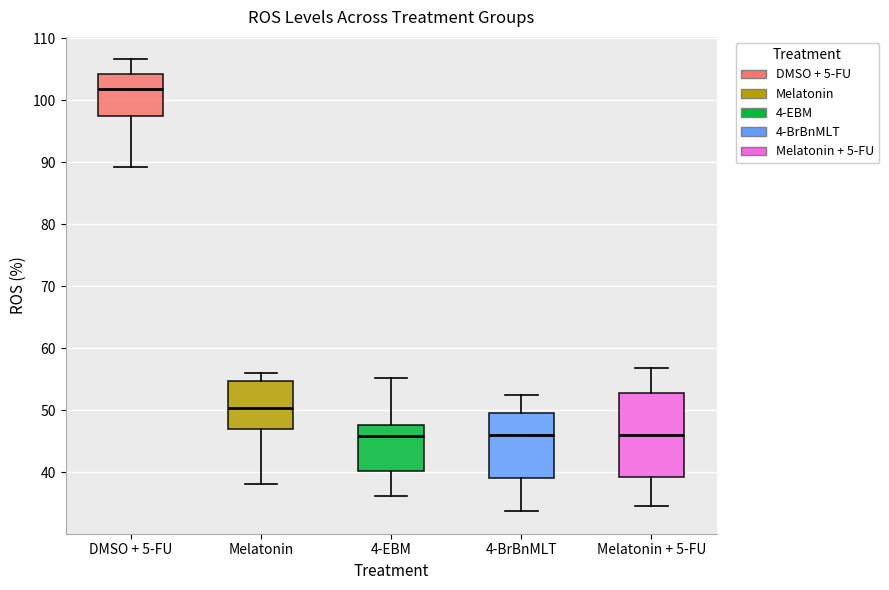

Reading left to right, read every box against the y-axis: the position of its median line, the range the box covers, and the ends of its whiskers. The values are not printed on the chart, so give them approximately, as read against the axis.

DMSO + 5-FU: median 102, box 97 to 104, whiskers 89 to 107
Melatonin: median 50, box 47 to 55, whiskers 38 to 56
4-EBM: median 46, box 40 to 48, whiskers 36 to 55
4-BrBnMLT: median 46, box 39 to 50, whiskers 34 to 52
Melatonin + 5-FU: median 46, box 39 to 53, whiskers 35 to 57